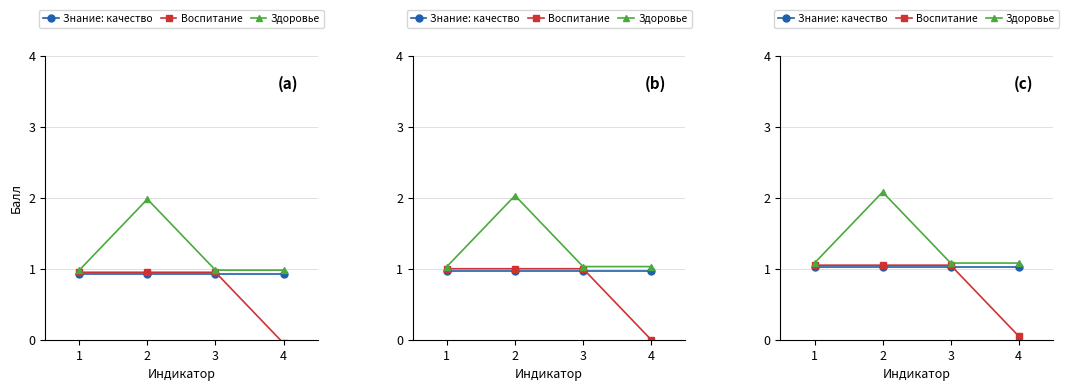

What is the sum of all Воспитание values?

3.2